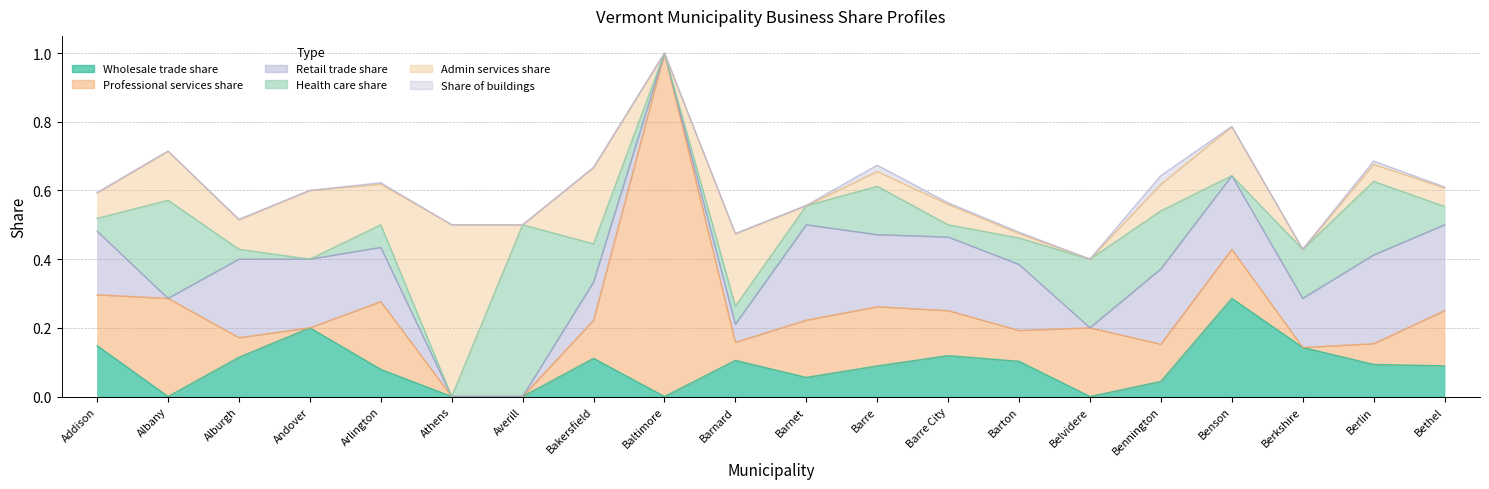

Reading left to right, transcribe all the data shown in this chart.

Wholesale trade share: Addison=0.1	Albany=0.0	Alburgh=0.1	Andover=0.2	Arlington=0.1	Athens=0.0	Averill=0.0	Bakersfield=0.1	Baltimore=0.0	Barnard=0.1	Barnet=0.1	Barre=0.1	Barre City=0.1	Barton=0.1	Belvidere=0.0	Bennington=0.0	Benson=0.3	Berkshire=0.1	Berlin=0.1	Bethel=0.1
Professional services share: Addison=0.1	Albany=0.3	Alburgh=0.1	Andover=0.0	Arlington=0.2	Athens=0.0	Averill=0.0	Bakersfield=0.1	Baltimore=1.0	Barnard=0.1	Barnet=0.2	Barre=0.2	Barre City=0.1	Barton=0.1	Belvidere=0.2	Bennington=0.1	Benson=0.1	Berkshire=0.0	Berlin=0.1	Bethel=0.2
Retail trade share: Addison=0.2	Albany=0.0	Alburgh=0.2	Andover=0.2	Arlington=0.2	Athens=0.0	Averill=0.0	Bakersfield=0.1	Baltimore=0.0	Barnard=0.1	Barnet=0.3	Barre=0.2	Barre City=0.2	Barton=0.2	Belvidere=0.0	Bennington=0.2	Benson=0.2	Berkshire=0.1	Berlin=0.3	Bethel=0.2
Health care share: Addison=0.0	Albany=0.3	Alburgh=0.0	Andover=0.0	Arlington=0.1	Athens=0.0	Averill=0.5	Bakersfield=0.1	Baltimore=0.0	Barnard=0.1	Barnet=0.1	Barre=0.1	Barre City=0.0	Barton=0.1	Belvidere=0.2	Bennington=0.2	Benson=0.0	Berkshire=0.1	Berlin=0.2	Bethel=0.1
Admin services share: Addison=0.1	Albany=0.1	Alburgh=0.1	Andover=0.2	Arlington=0.1	Athens=0.5	Averill=0.0	Bakersfield=0.2	Baltimore=0.0	Barnard=0.2	Barnet=0.0	Barre=0.0	Barre City=0.1	Barton=0.0	Belvidere=0.0	Bennington=0.1	Benson=0.1	Berkshire=0.0	Berlin=0.0	Bethel=0.1
Share of buildings: Addison=0.0	Albany=0.0	Alburgh=0.0	Andover=0.0	Arlington=0.0	Athens=0.0	Averill=0.0	Bakersfield=0.0	Baltimore=0.0	Barnard=0.0	Barnet=0.0	Barre=0.0	Barre City=0.0	Barton=0.0	Belvidere=0.0	Bennington=0.0	Benson=0.0	Berkshire=0.0	Berlin=0.0	Bethel=0.0